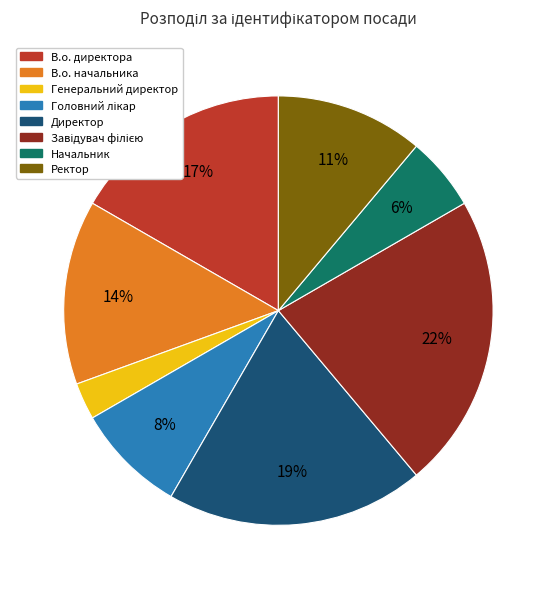

To the nearest percent, what is the difference between the В.о. начальника and В.о. директора slice percentages?

3%